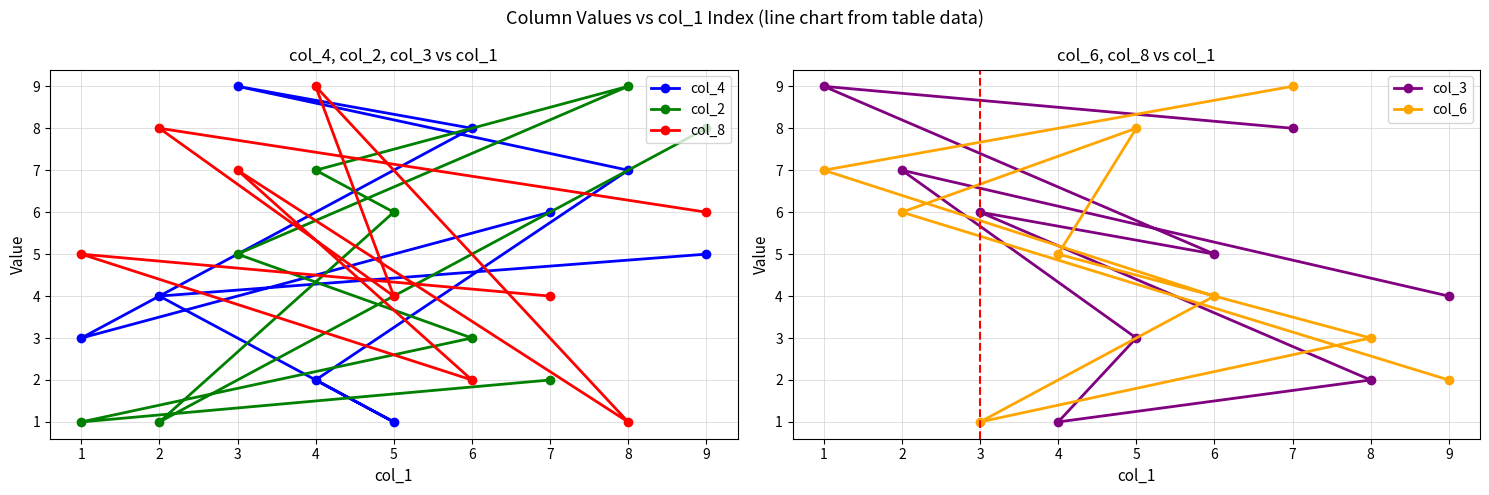

Which category has the highest value across all series?

3